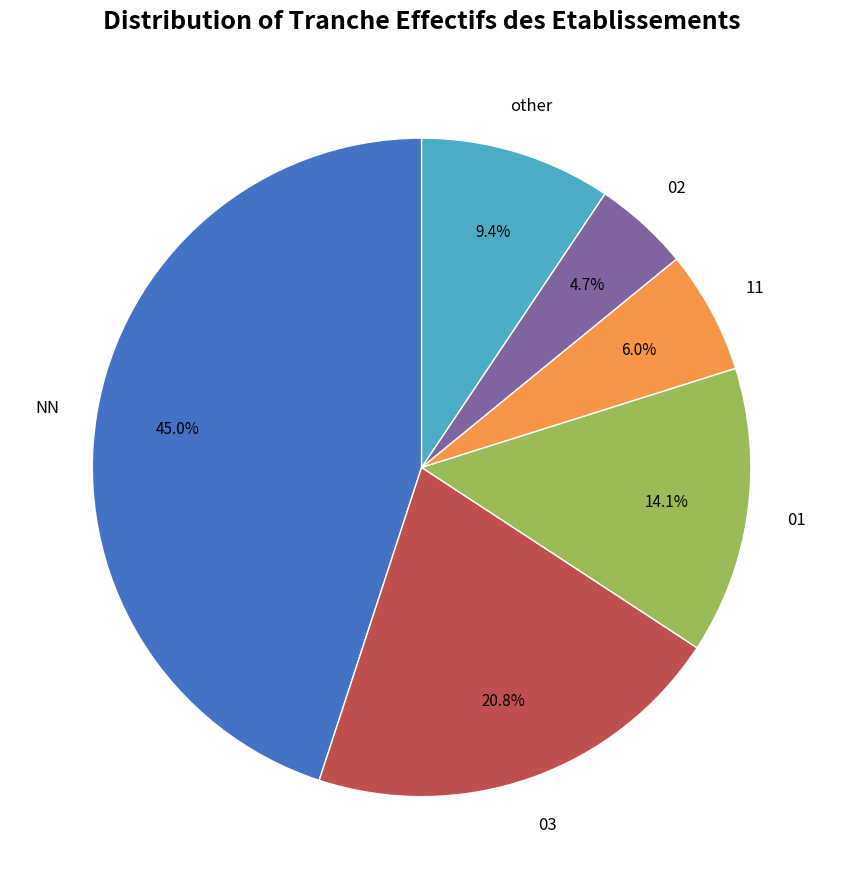

Is there any slice that represents more than half of the pie?

No